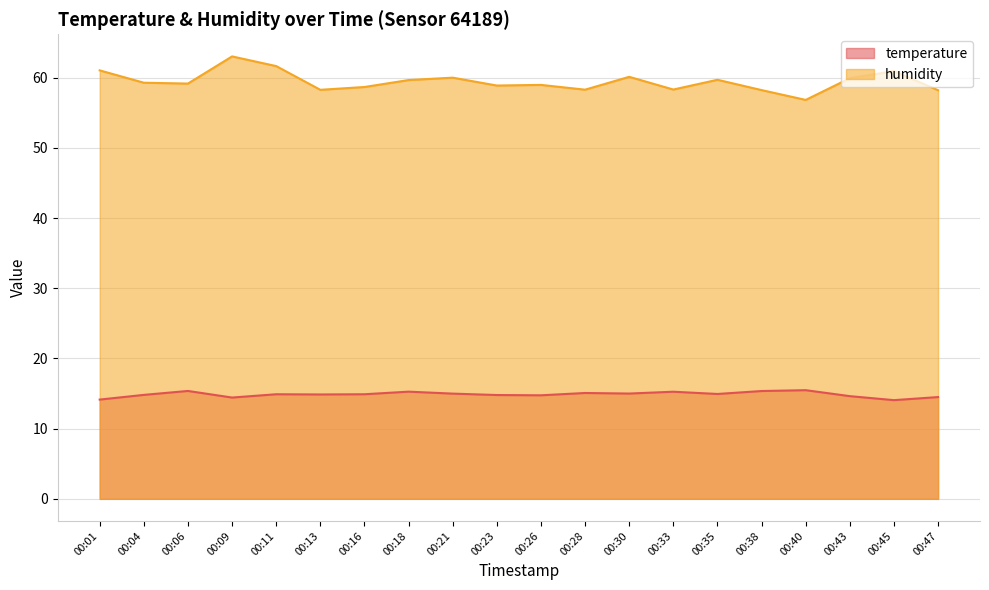

Reading left to right, list all the values displayed in this chart.

temperature: 14.1	14.8	15.4	14.4	14.9	14.9	14.9	15.3	15.0	14.8	14.8	15.1	15.0	15.3	14.9	15.4	15.5	14.6	14.1	14.5
humidity: 61.0	59.3	59.2	63.0	61.7	58.3	58.7	59.7	60.0	58.9	59.0	58.3	60.1	58.3	59.7	58.2	56.8	59.9	61.0	58.2